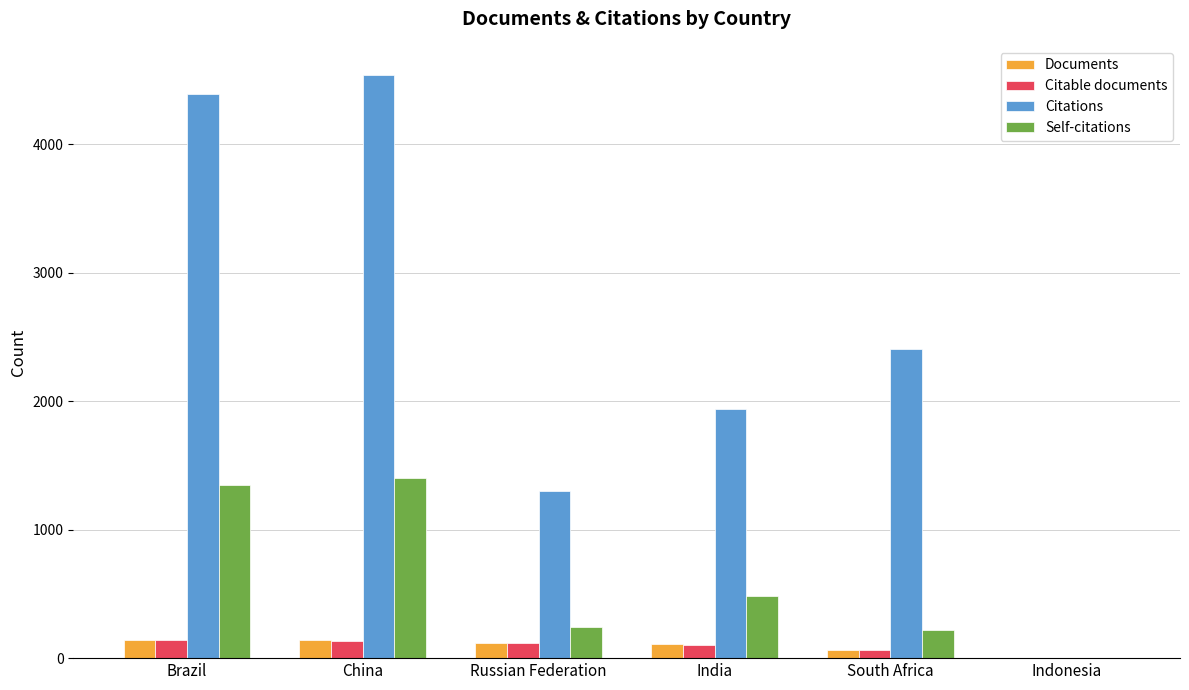

At which label is Citations closest to 2269?

South Africa